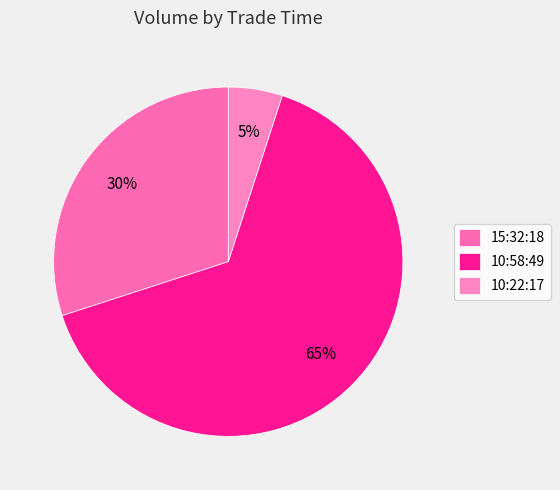

What is the majority slice?

10:58:49